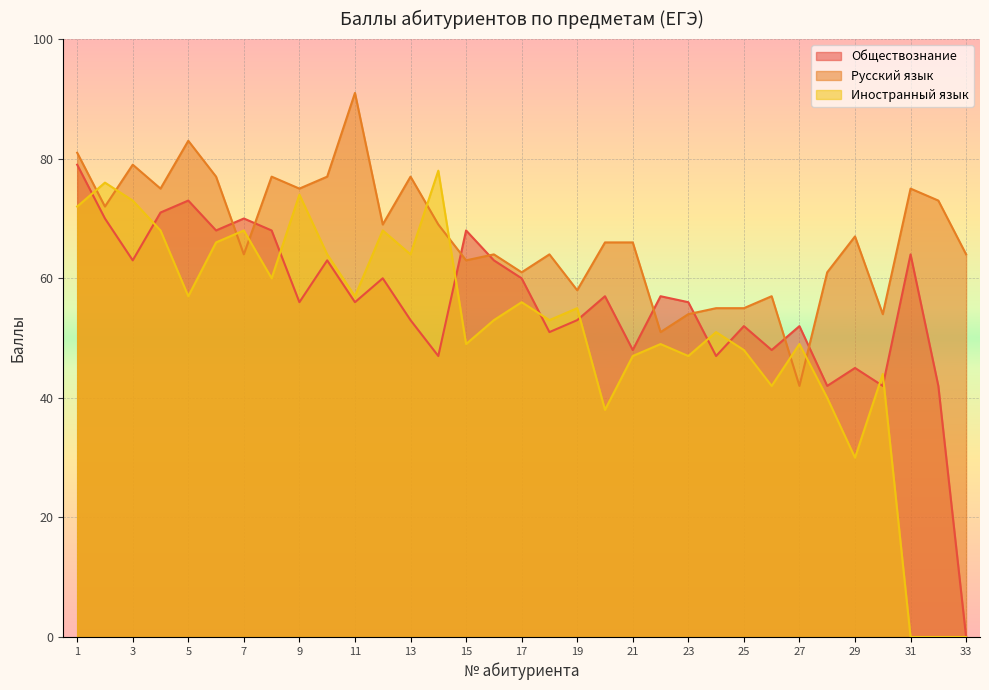

What is the value of the Русский язык point at the 12th from the left?

69